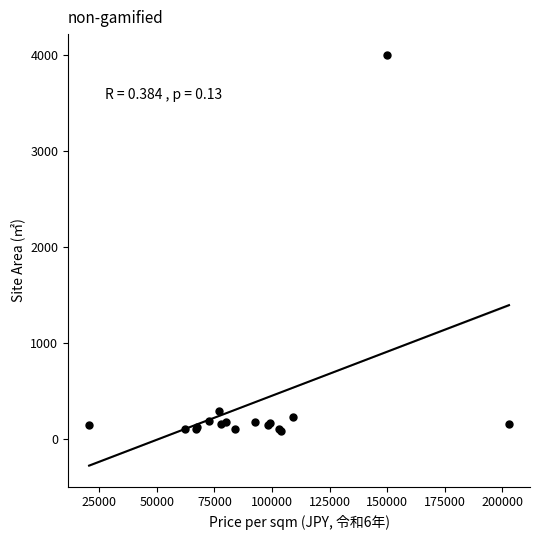

What Y value in the scatter plot is closest to 2040?

285